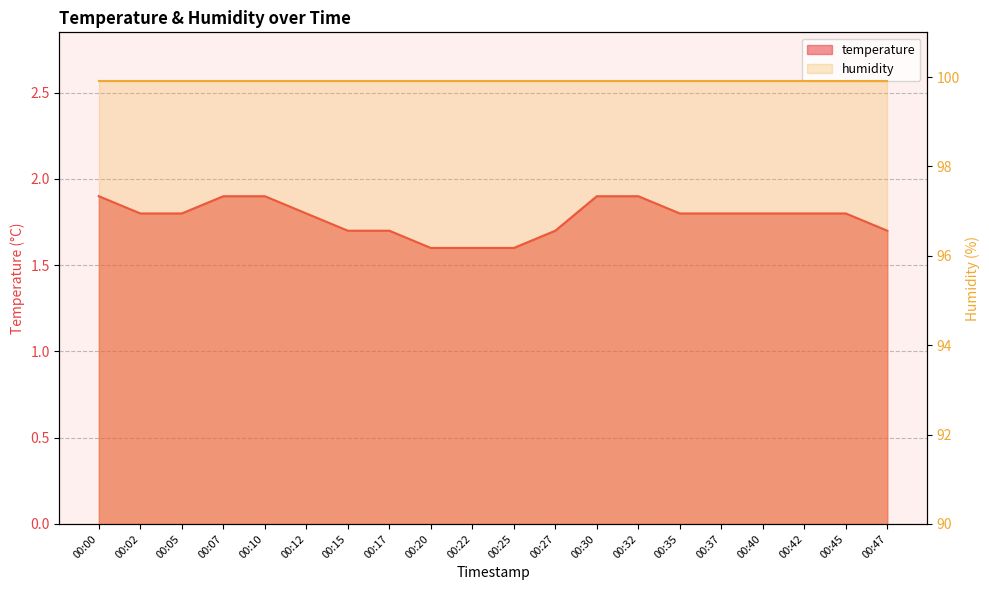

Reading left to right, list all the values displayed in this chart.

1.9	1.8	1.8	1.9	1.9	1.8	1.7	1.7	1.6	1.6	1.6	1.7	1.9	1.9	1.8	1.8	1.8	1.8	1.8	1.7